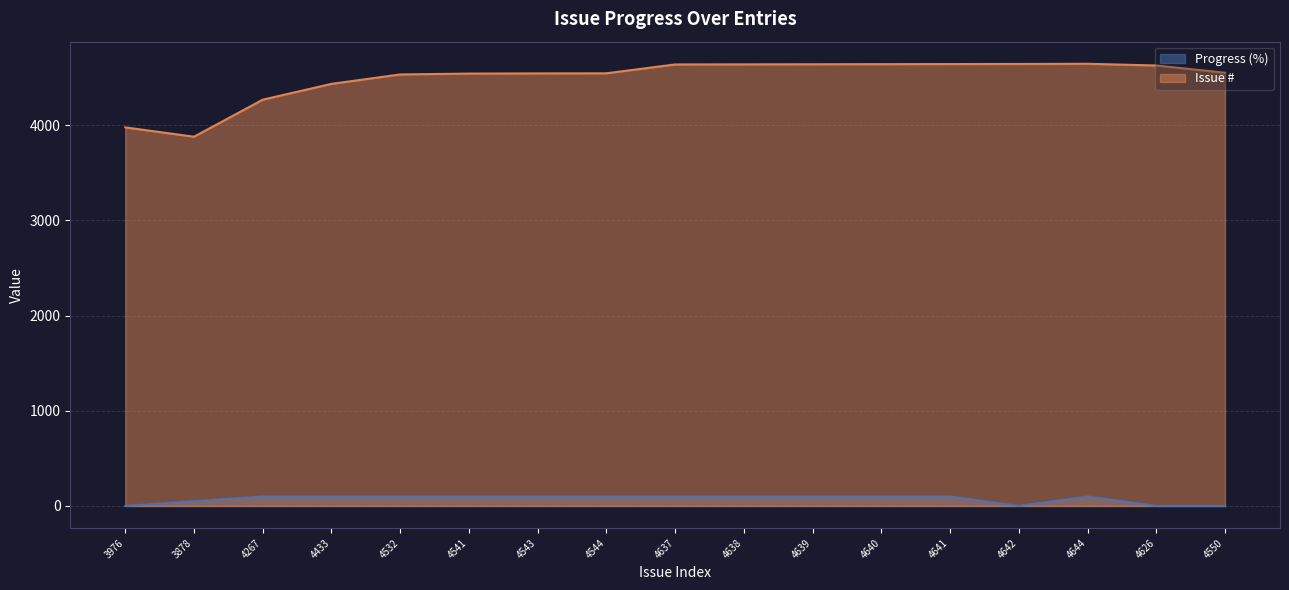

At which category does Issue # reach its first local valley?

3878